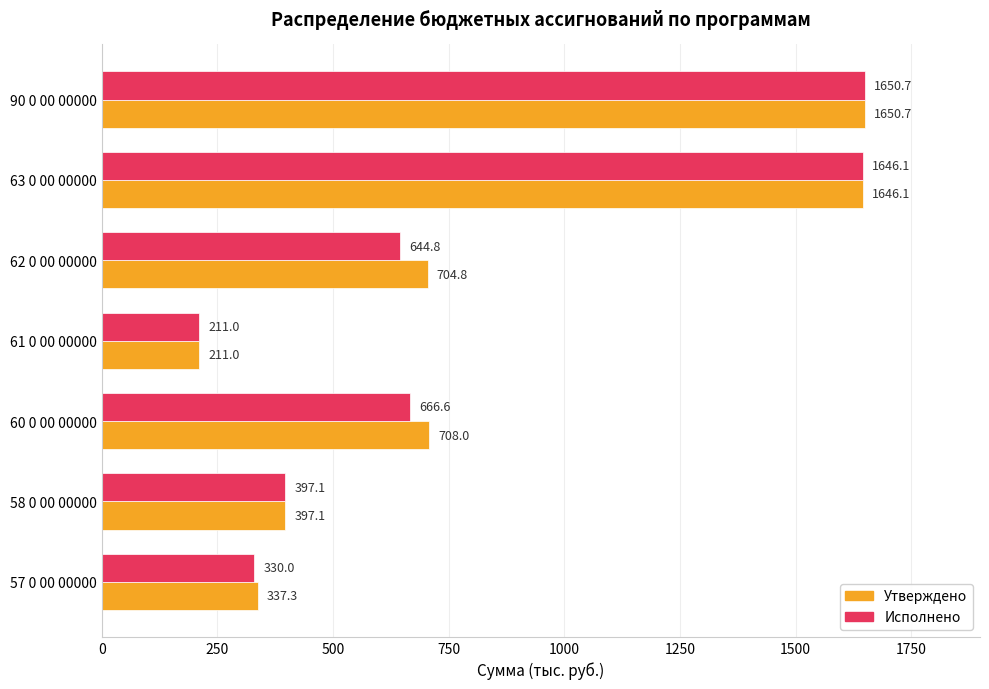

Read the Исполнено value at 63 0 00 00000.

1646.1